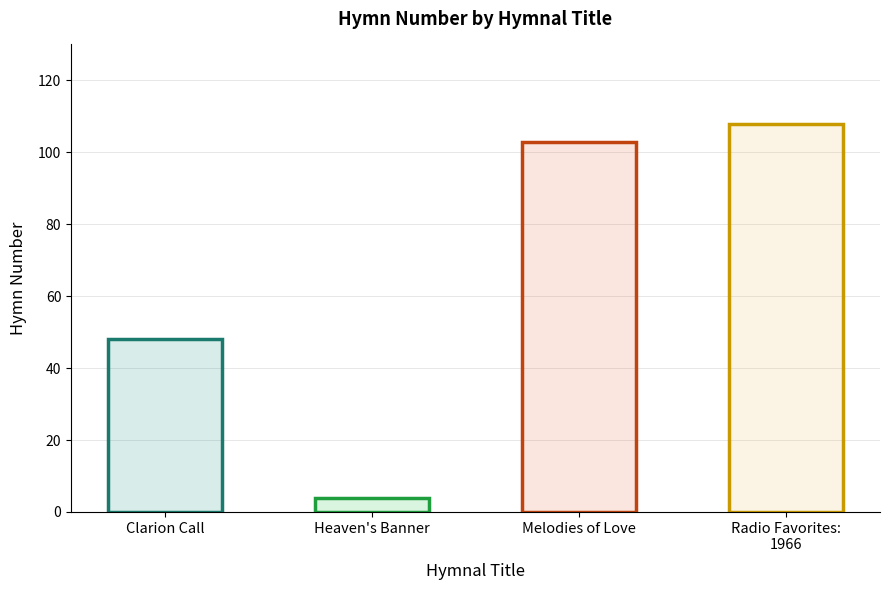

How many data points are less than 103?

2